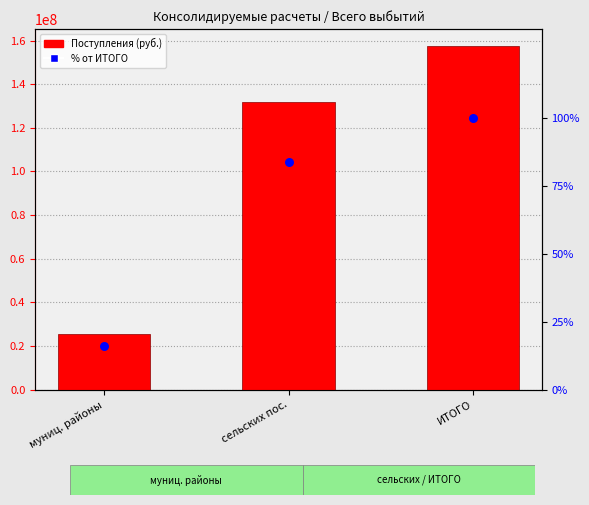

What are all the series names shown in the legend?

Поступления, % от ИТОГО